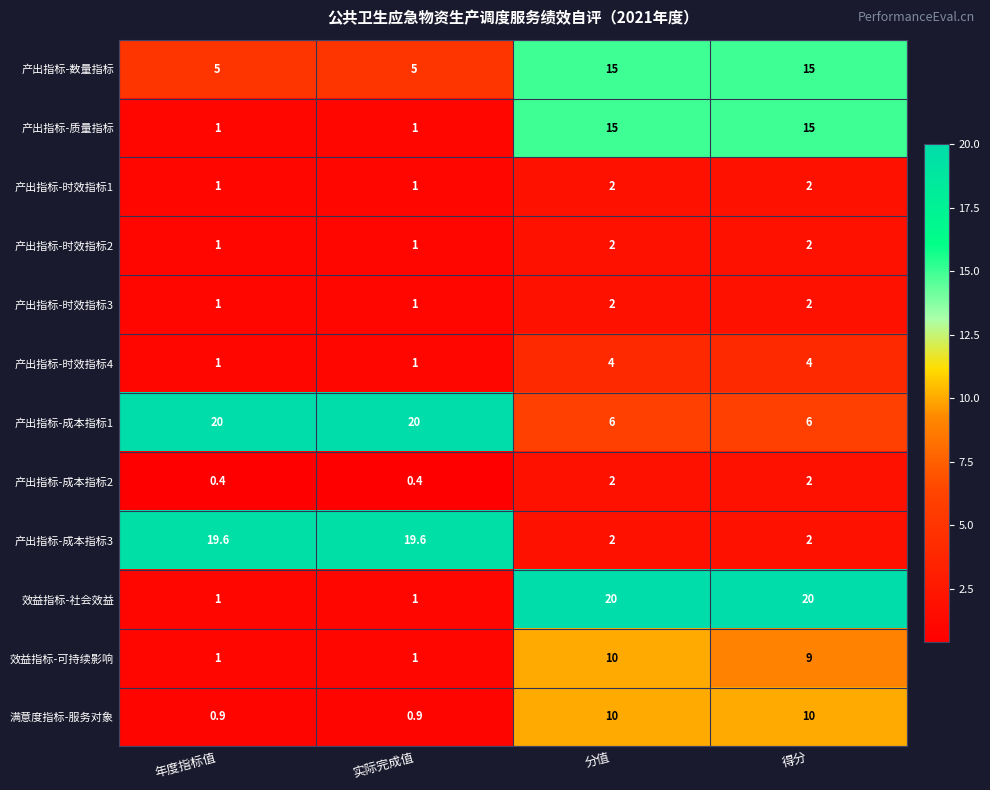

What is the difference between the second highest and minimum values in the 产出指标-时效指标3 series?

1.0